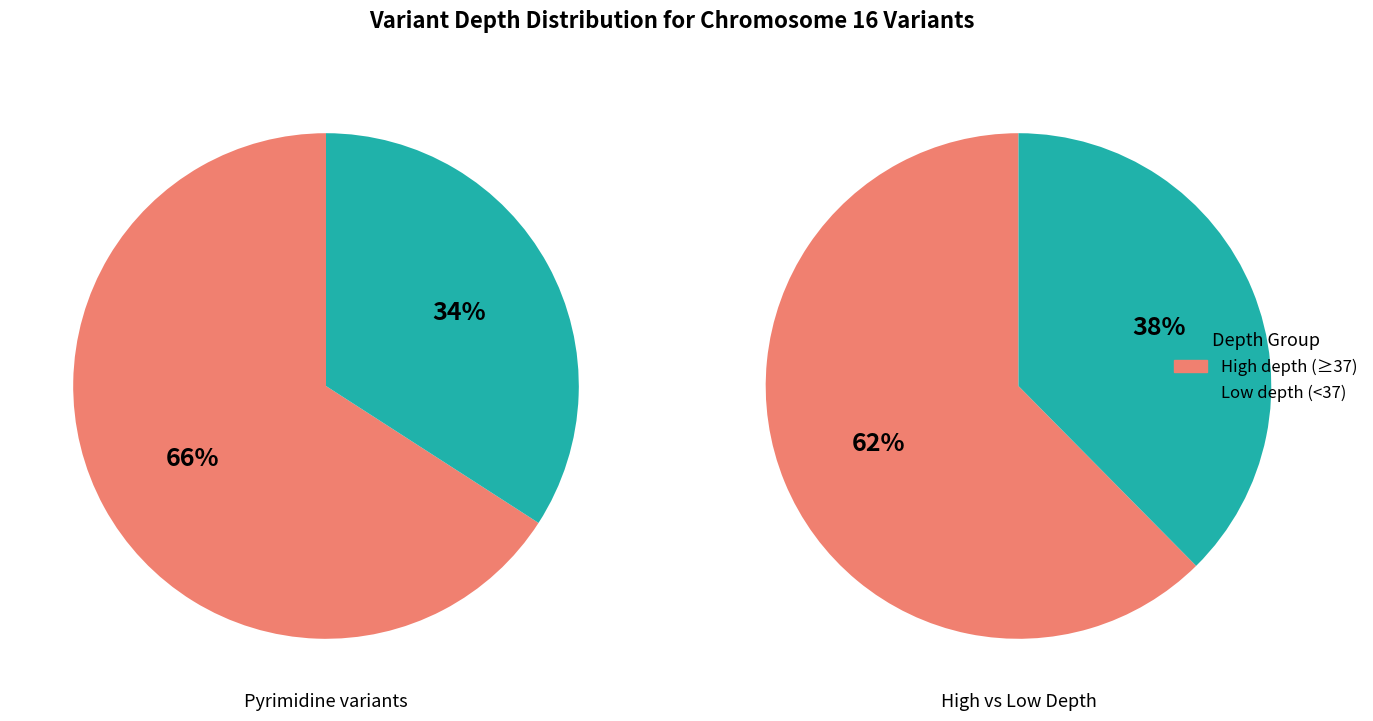

The 6978233 slice represents 1% of the pie. True or false?

False